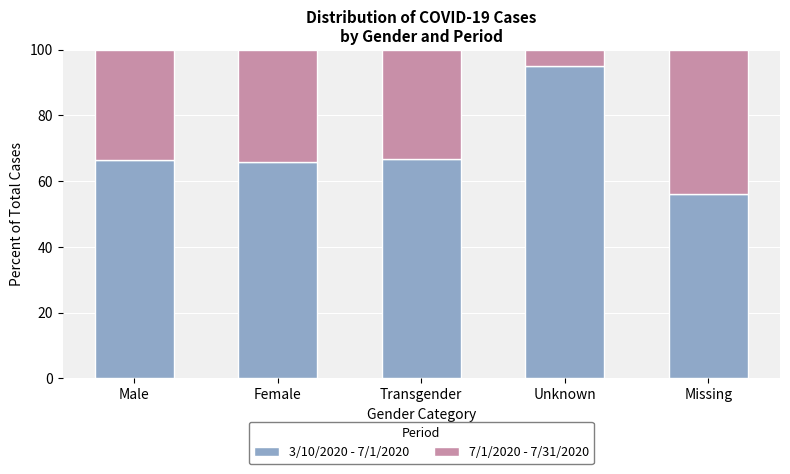

What is the lowest value of the 3/10/2020 - 7/1/2020 series?

56.1